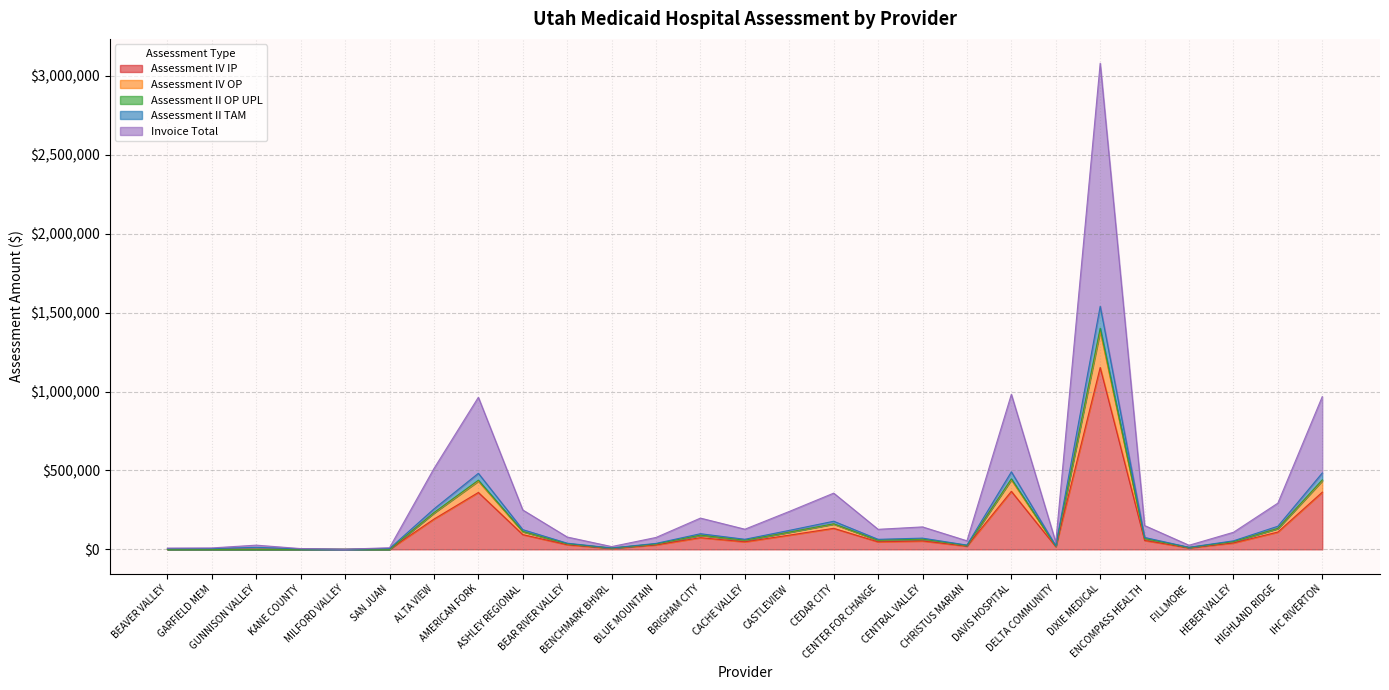

True or false: Assessment IV IP and Assessment II OP UPL intersect in this chart.

False